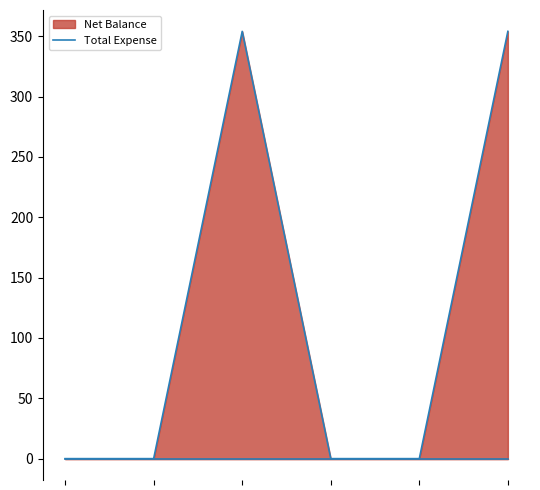

True or false: Total Expense Line and Net Balance Line cross at least once.

False